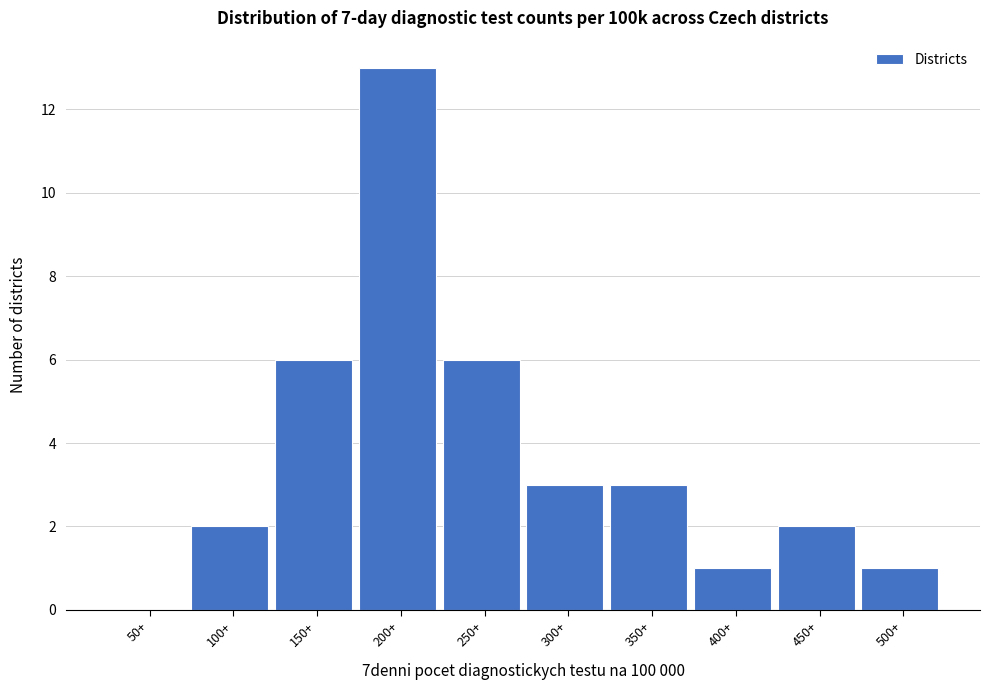

Reading right to left, list all the values displayed in this chart.

500+=1	450+=2	400+=1	350+=3	300+=3	250+=6	200+=13	150+=6	100+=2	50+=0